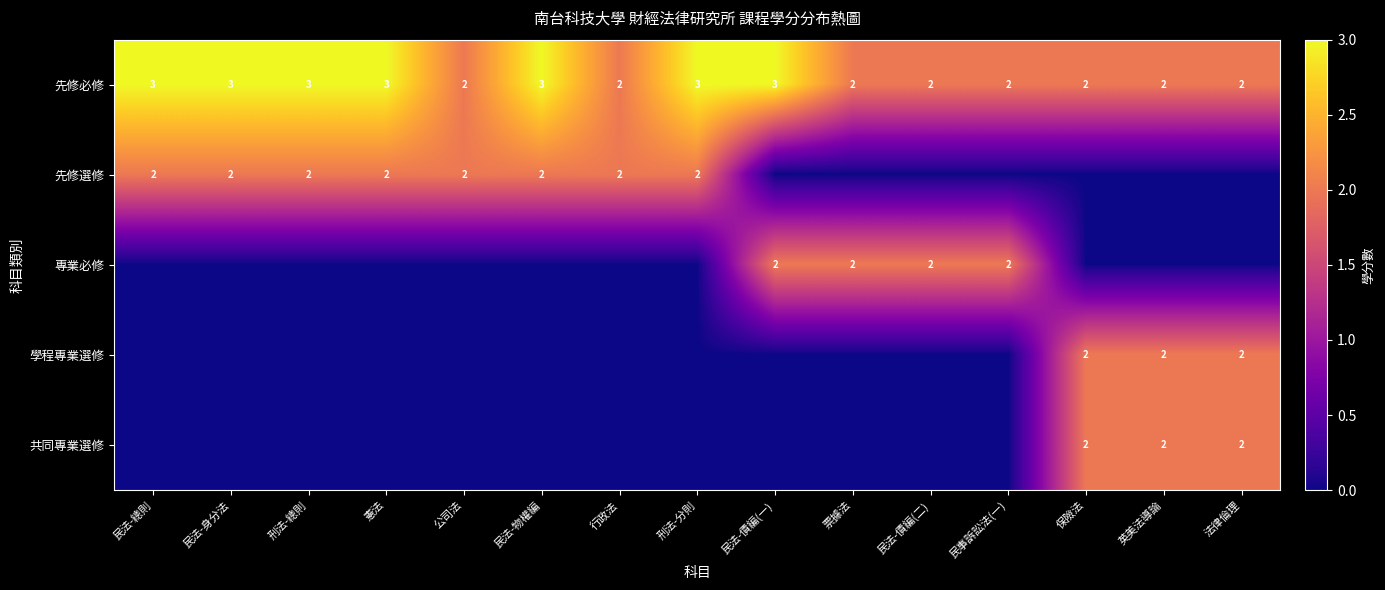

The value of 先修必修 at 民法-總則 is 5. True or false?

False